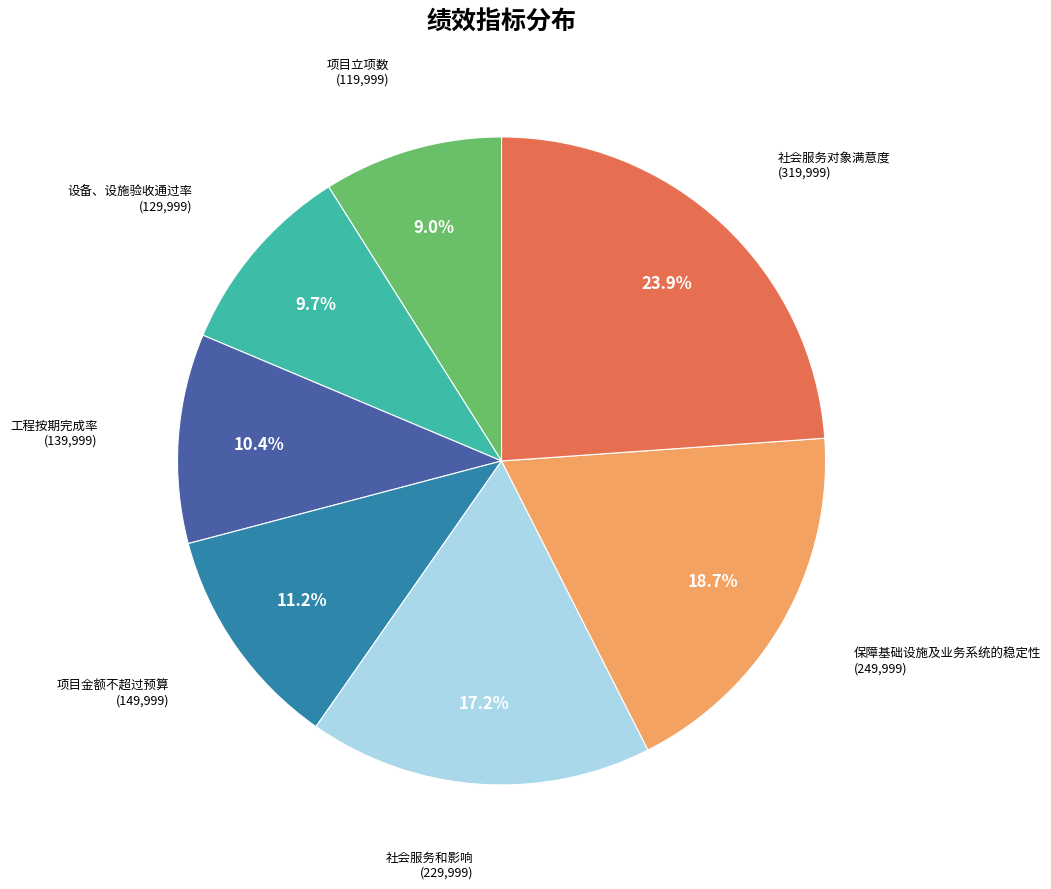

What is the smallest slice in the pie chart?

项目立项数